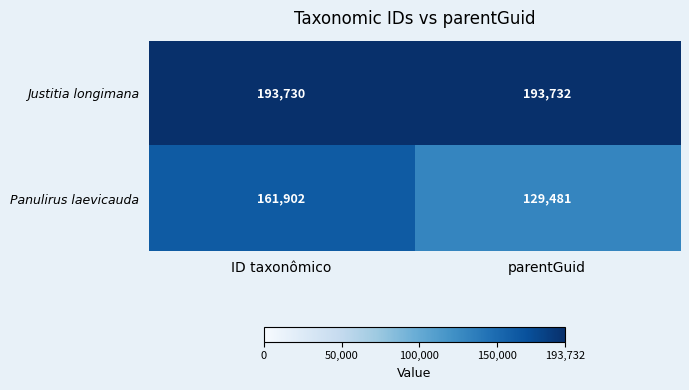

Which series has the largest total across all categories?

Justitia longimana